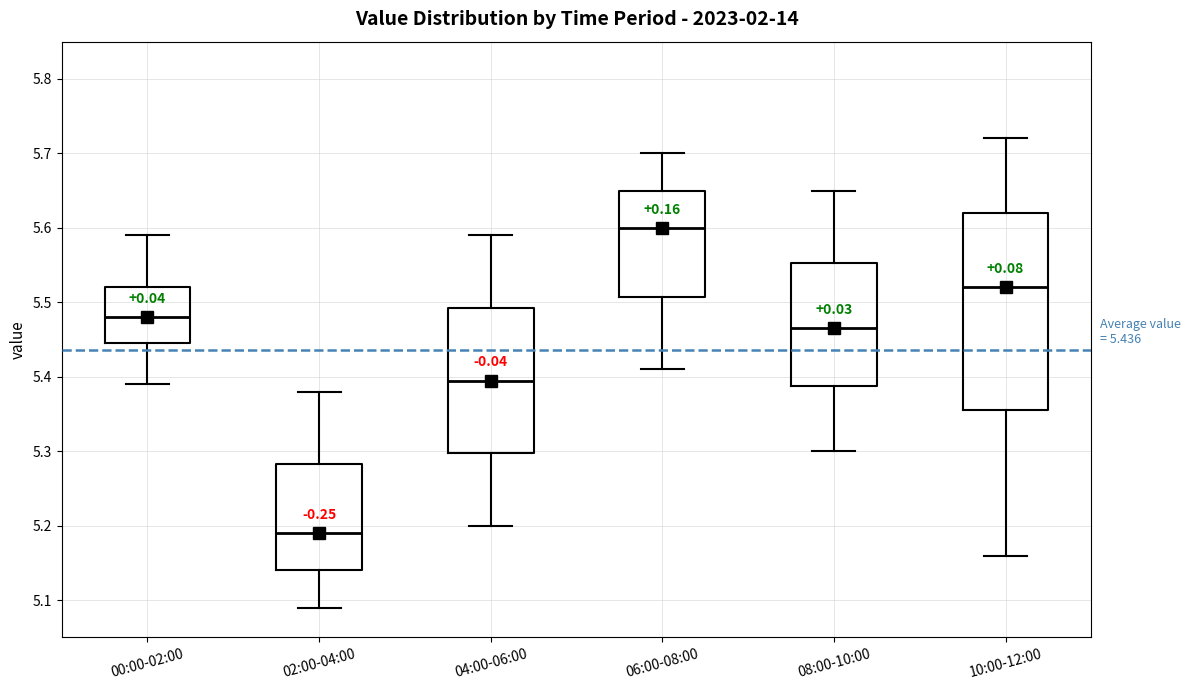

Which box is the tallest, from its lower edge to its upper edge?

10:00-12:00